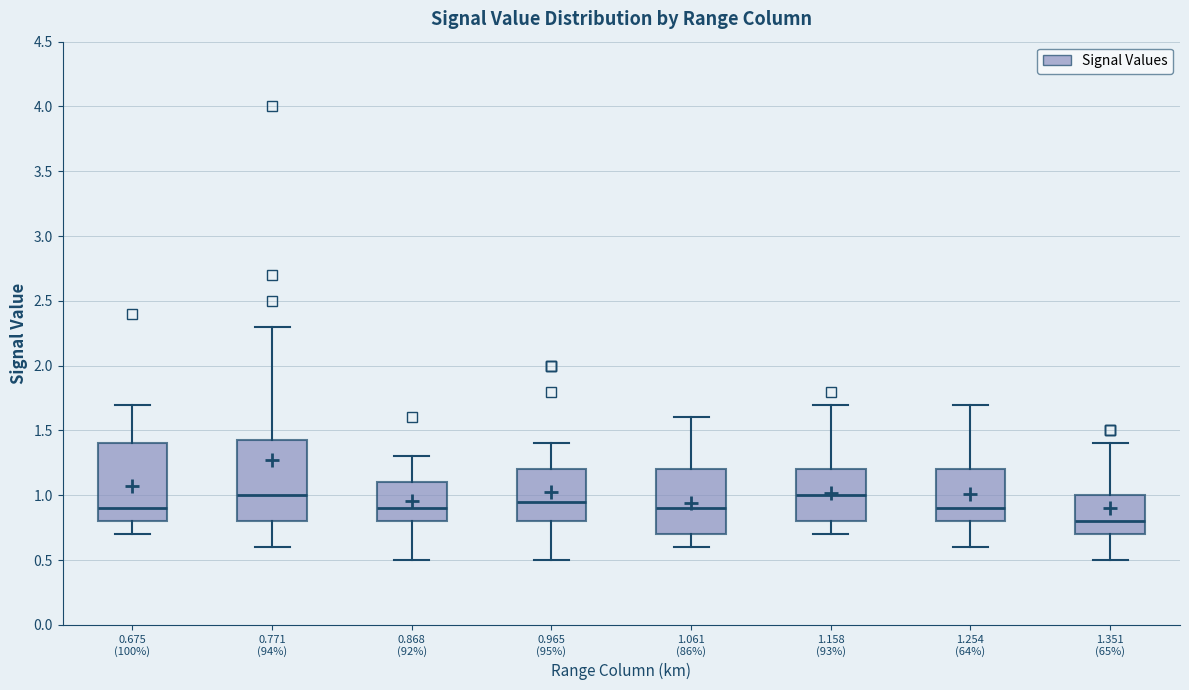

Reading left to right, transcribe this box plot: for each box, give where its median line is, the range the box spans, and where its two whiskers end, as read against the y-axis. The values are not printed on the chart, so give them approximately, as read against the axis.

0.675 (100%): median 0.90, box 0.80 to 1.40, whiskers 0.70 to 1.70
0.771 (94%): median 1.00, box 0.80 to 1.45, whiskers 0.60 to 2.30
0.868 (92%): median 0.90, box 0.80 to 1.10, whiskers 0.50 to 1.30
0.965 (95%): median 0.95, box 0.80 to 1.20, whiskers 0.50 to 1.40
1.061 (86%): median 0.90, box 0.70 to 1.20, whiskers 0.60 to 1.60
1.158 (93%): median 1.00, box 0.80 to 1.20, whiskers 0.70 to 1.70
1.254 (64%): median 0.90, box 0.80 to 1.20, whiskers 0.60 to 1.70
1.351 (65%): median 0.80, box 0.70 to 1.00, whiskers 0.50 to 1.40